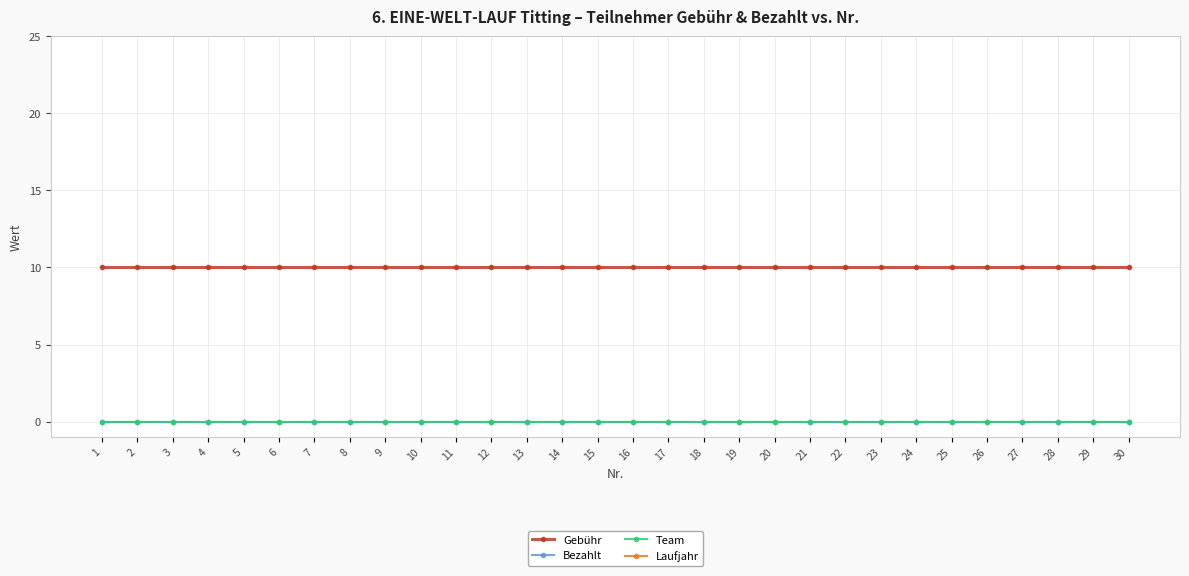

Is the value of Bezahlt at 23 greater than the value of Laufjahr at 4?

No